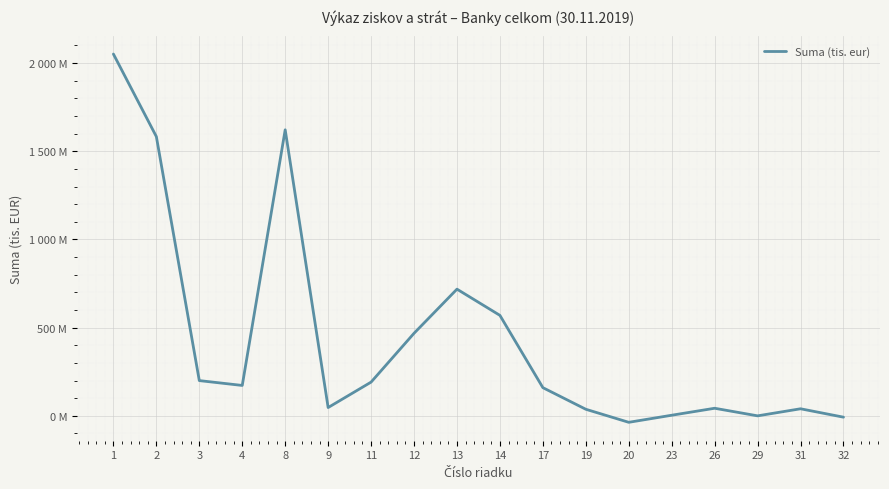

Does the chart display data point markers on the line(s)?

No